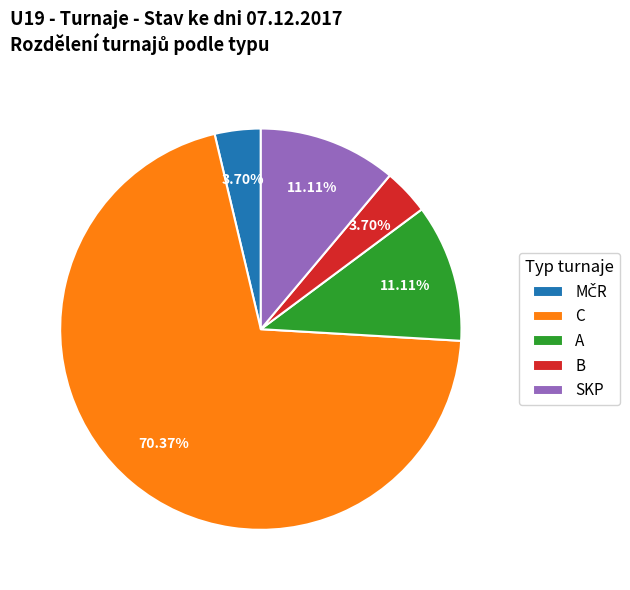

Which has a higher value, SKP or B?

SKP